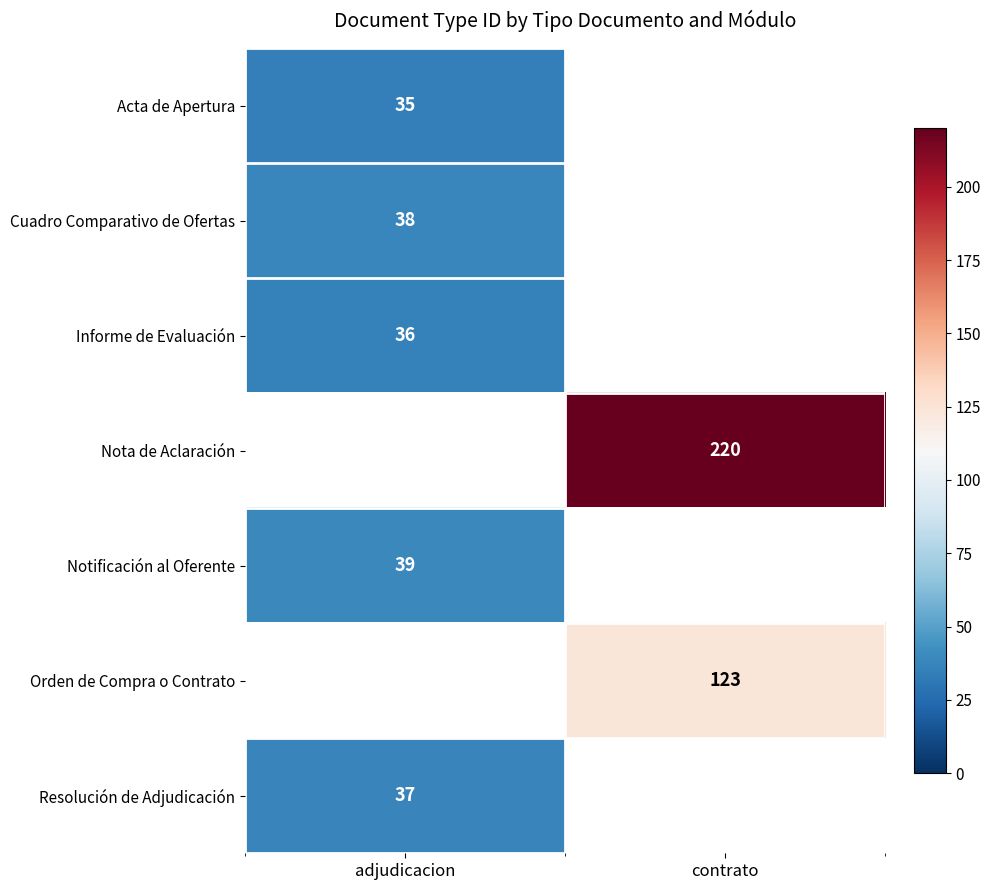

Which category has the lowest value across all series?

adjudicacion